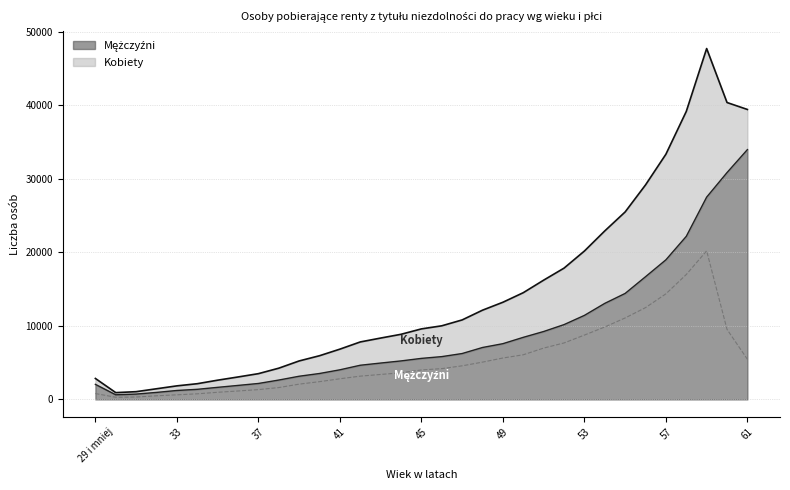

True or false: Kobiety and Mężczyźni intersect in this chart.

False